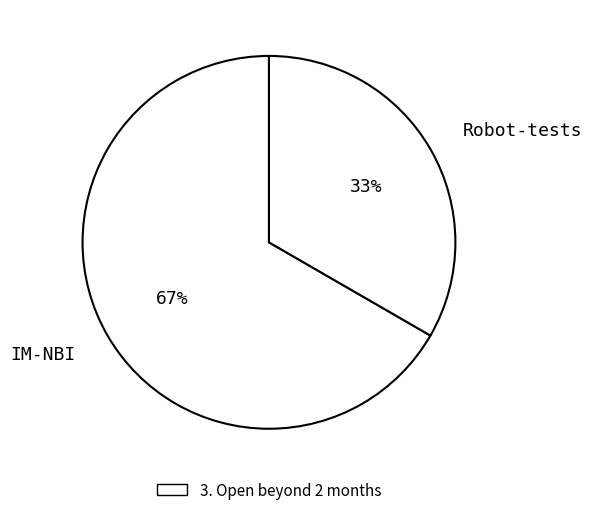

What is the ratio of the value at IM-NBI to the value at Robot-tests?

2.0